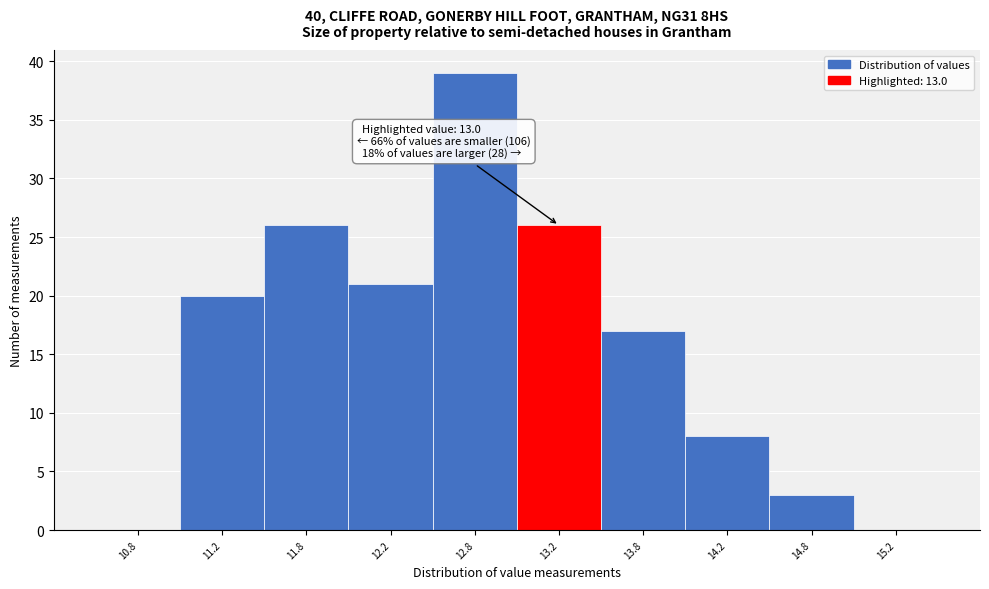

Over which range of the x-axis is the bar tallest?

12.5 to 13.0